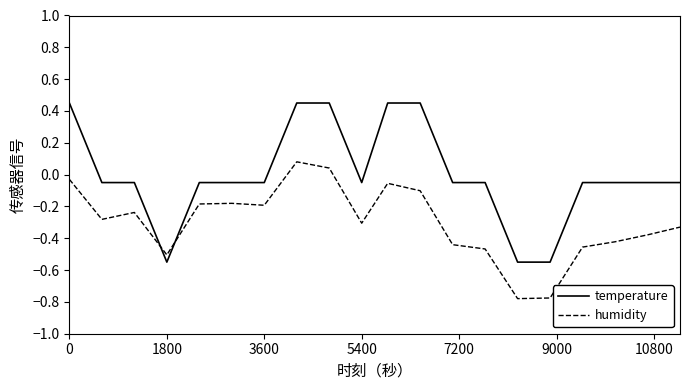

After their last crossing, which series has the higher values: humidity or temperature?

temperature